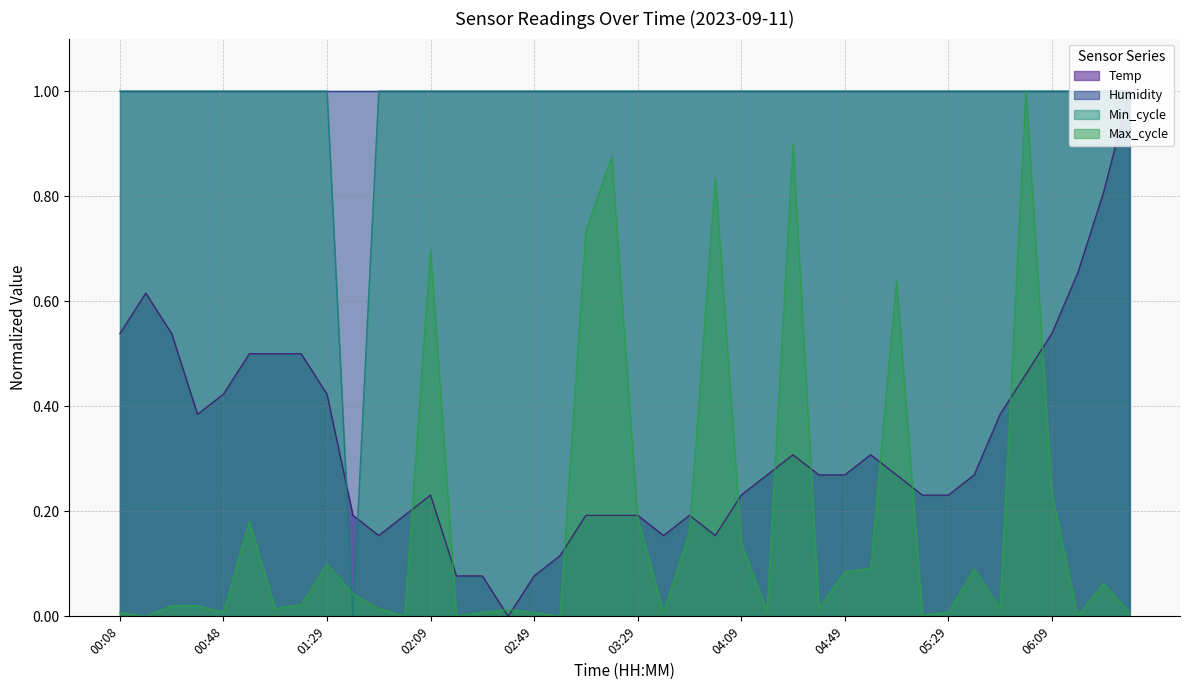

At which label does Min_cycle reach its minimum?

01:39